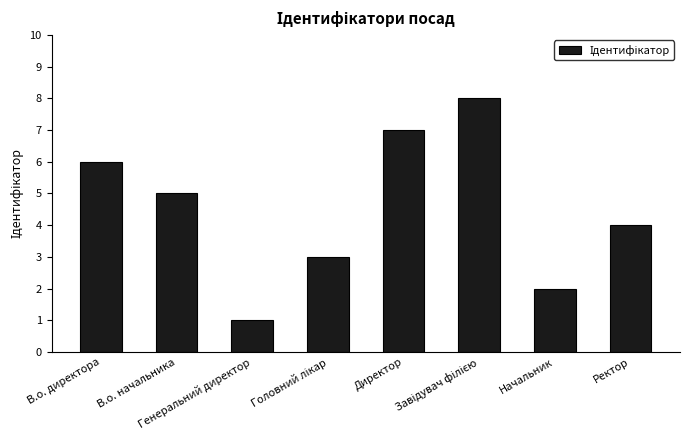

Read the value at Ректор.

4